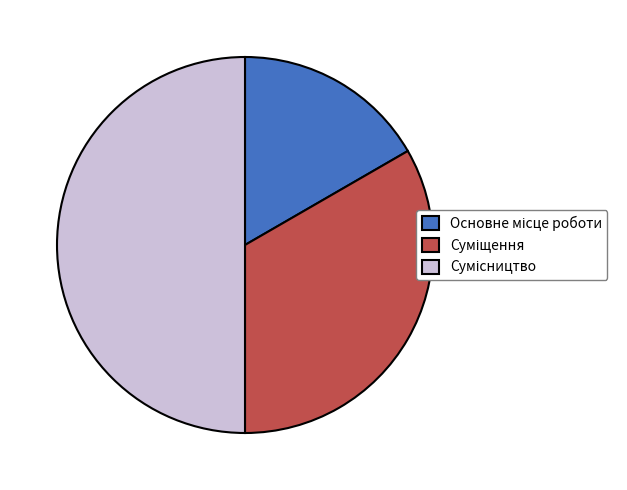

Do Основне місце роботи and Сумісництво together represent more than half of the pie?

Yes